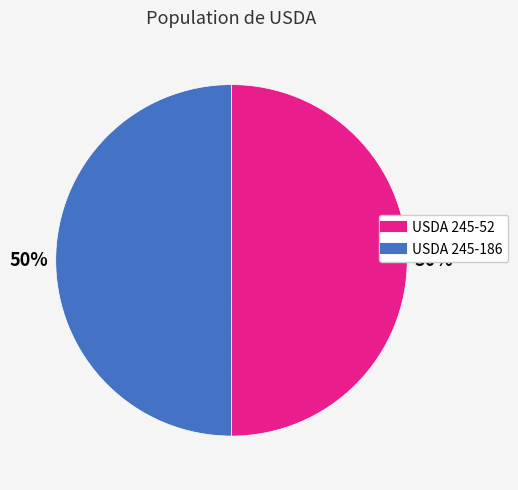

Combined, do USDA 245-186 and USDA 245-52 account for over 50%?

Yes